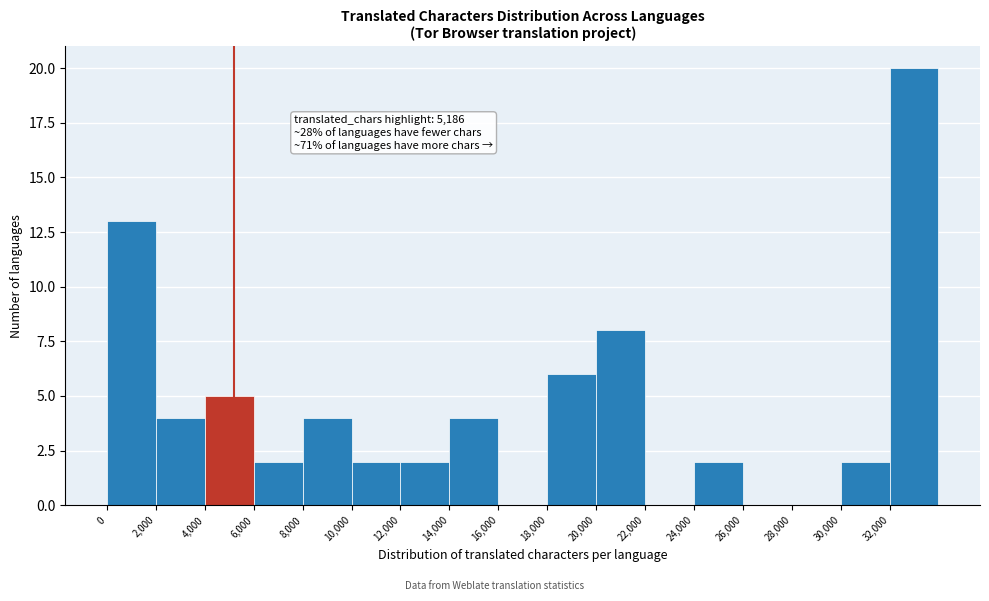

Which range on the x-axis has the tallest bar?

32000 to 34000